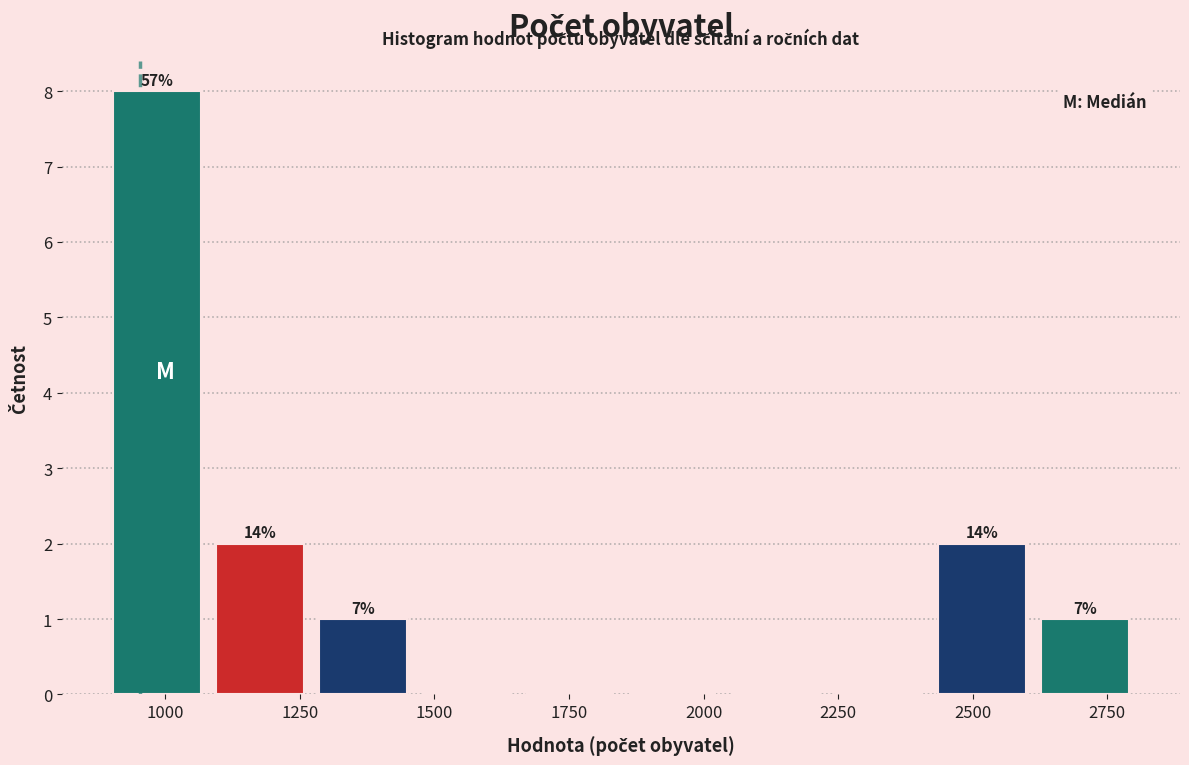

Read against the x-axis, roughly where is the centre of the tallest bar?

1000